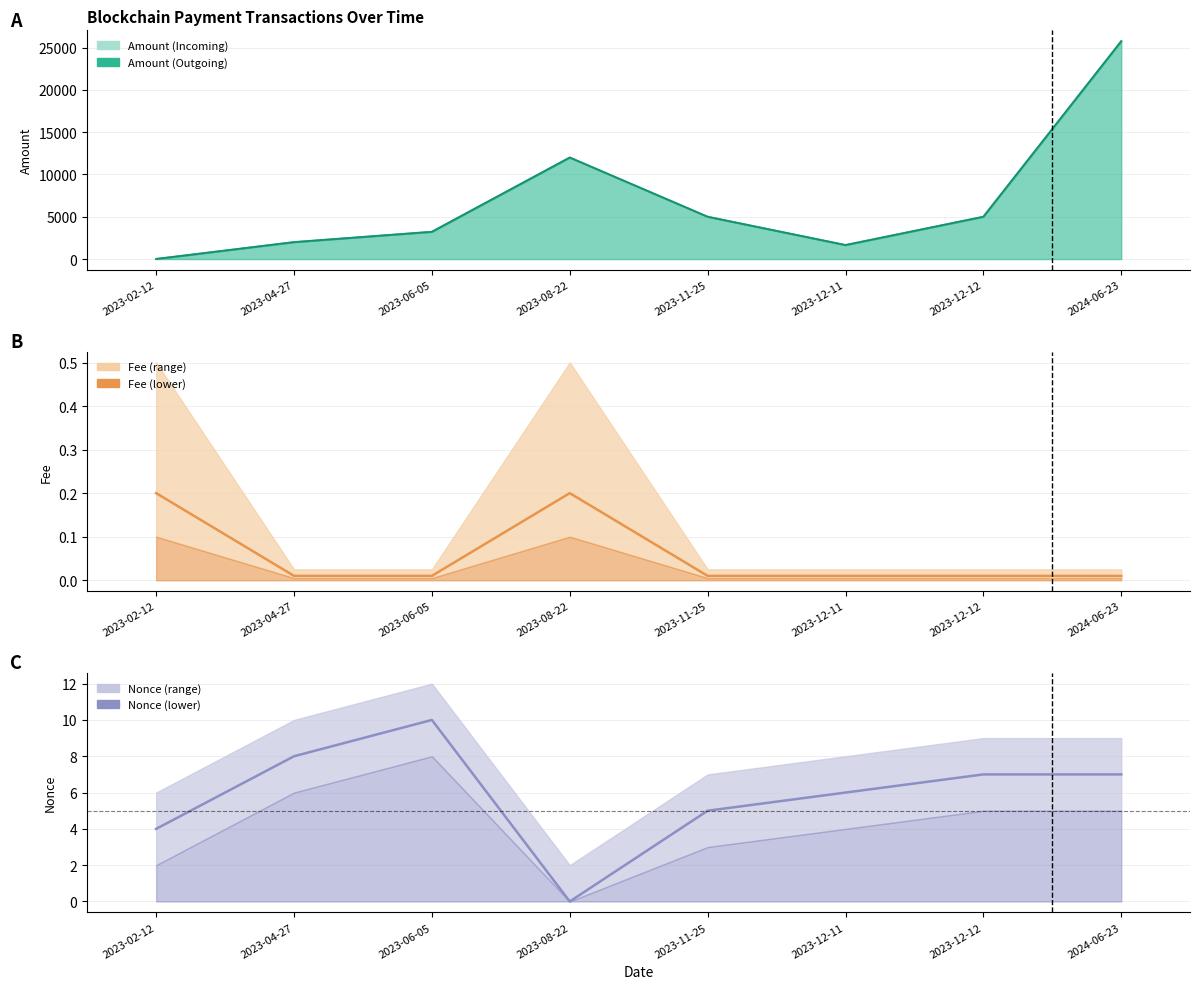

At which category is the sum across all series the highest?

2023-06-05